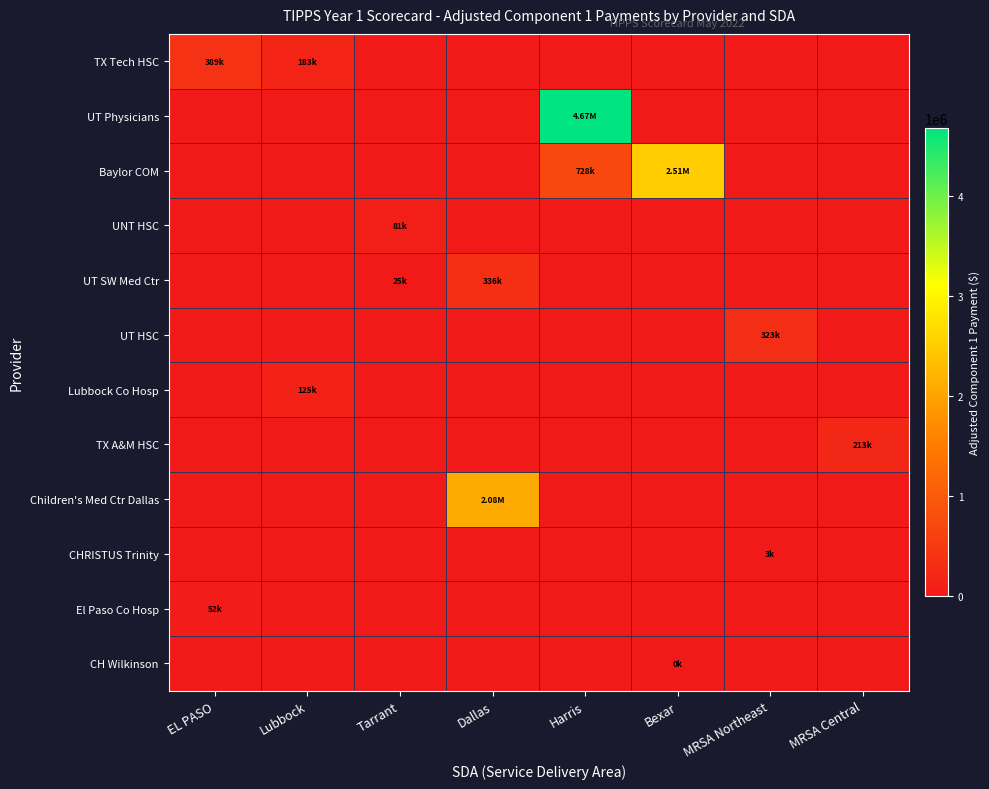

Reading left to right, list all the values displayed in this chart.

TX Tech HSC: EL PASO=389013.6	Lubbock=182524.0	Tarrant=0.0	Dallas=0.0	Harris=0.0	Bexar=0.0	MRSA Northeast=0.0	MRSA Central=0.0
UT Physicians: EL PASO=0.0	Lubbock=0.0	Tarrant=0.0	Dallas=0.0	Harris=4672768.4	Bexar=0.0	MRSA Northeast=0.0	MRSA Central=0.0
Baylor COM: EL PASO=0.0	Lubbock=0.0	Tarrant=0.0	Dallas=0.0	Harris=727751.7	Bexar=2512106.2	MRSA Northeast=0.0	MRSA Central=0.0
UNT HSC: EL PASO=0.0	Lubbock=0.0	Tarrant=81357.6	Dallas=0.0	Harris=0.0	Bexar=0.0	MRSA Northeast=0.0	MRSA Central=0.0
UT SW Med Ctr: EL PASO=0.0	Lubbock=0.0	Tarrant=24677.7	Dallas=335967.8	Harris=0.0	Bexar=0.0	MRSA Northeast=0.0	MRSA Central=0.0
UT HSC: EL PASO=0.0	Lubbock=0.0	Tarrant=0.0	Dallas=0.0	Harris=0.0	Bexar=0.0	MRSA Northeast=322752.2	MRSA Central=0.0
Lubbock Co Hosp: EL PASO=0.0	Lubbock=125261.7	Tarrant=0.0	Dallas=0.0	Harris=0.0	Bexar=0.0	MRSA Northeast=0.0	MRSA Central=0.0
TX A&M HSC: EL PASO=0.0	Lubbock=0.0	Tarrant=0.0	Dallas=0.0	Harris=0.0	Bexar=0.0	MRSA Northeast=0.0	MRSA Central=213204.7
Children's Med Ctr Dallas: EL PASO=0.0	Lubbock=0.0	Tarrant=0.0	Dallas=2081890.3	Harris=0.0	Bexar=0.0	MRSA Northeast=0.0	MRSA Central=0.0
CHRISTUS Trinity: EL PASO=0.0	Lubbock=0.0	Tarrant=0.0	Dallas=0.0	Harris=0.0	Bexar=0.0	MRSA Northeast=2689.0	MRSA Central=0.0
El Paso Co Hosp: EL PASO=51911.0	Lubbock=0.0	Tarrant=0.0	Dallas=0.0	Harris=0.0	Bexar=0.0	MRSA Northeast=0.0	MRSA Central=0.0
CH Wilkinson: EL PASO=0.0	Lubbock=0.0	Tarrant=0.0	Dallas=0.0	Harris=0.0	Bexar=96.4	MRSA Northeast=0.0	MRSA Central=0.0